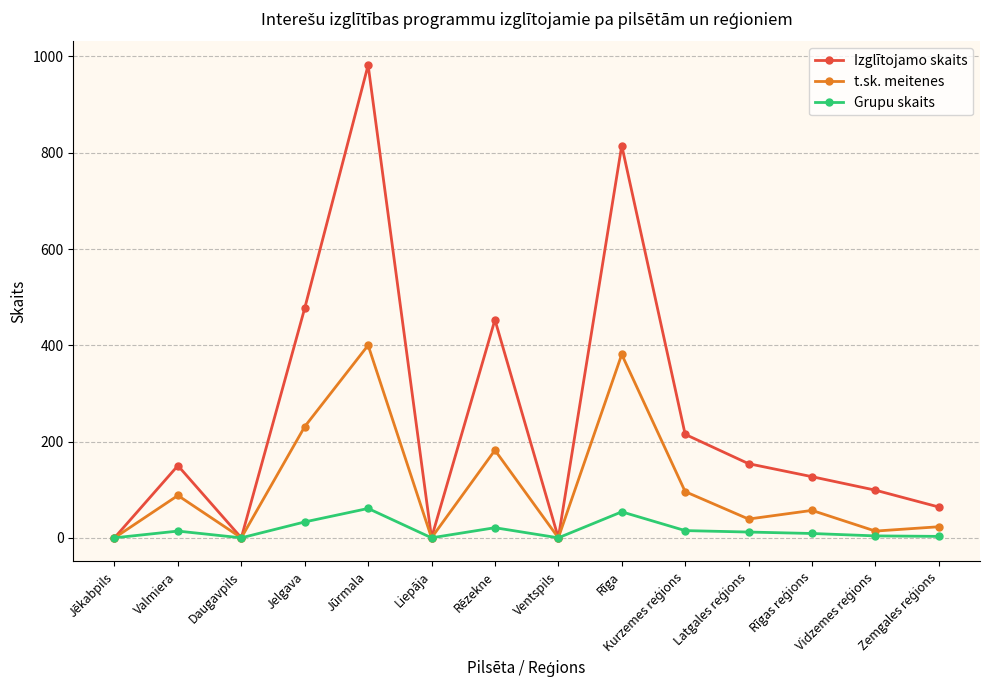

At how many categories does at least one series exceed 409?

4